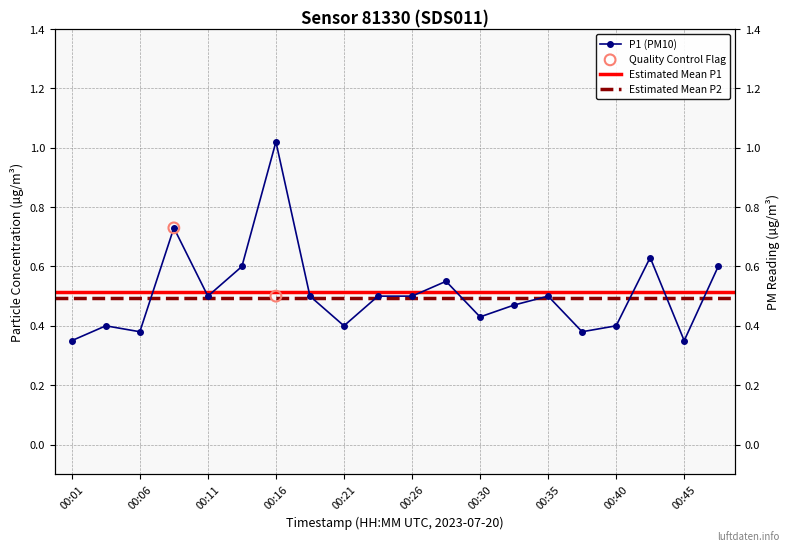

Which has a higher value, 00:18 or 00:28?

00:28